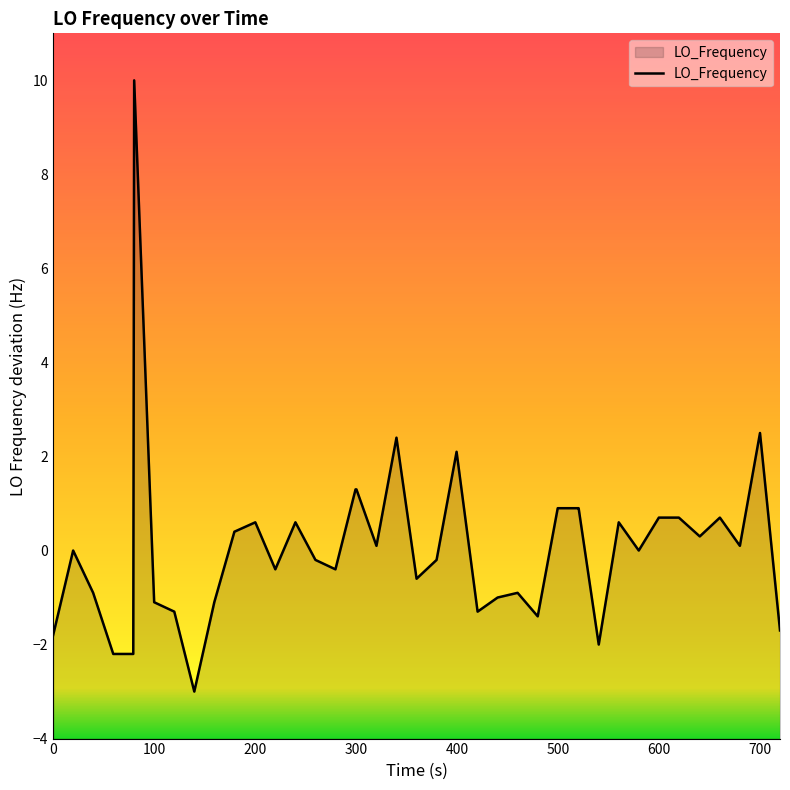

What is the difference between the maximum and minimum values?

13.0